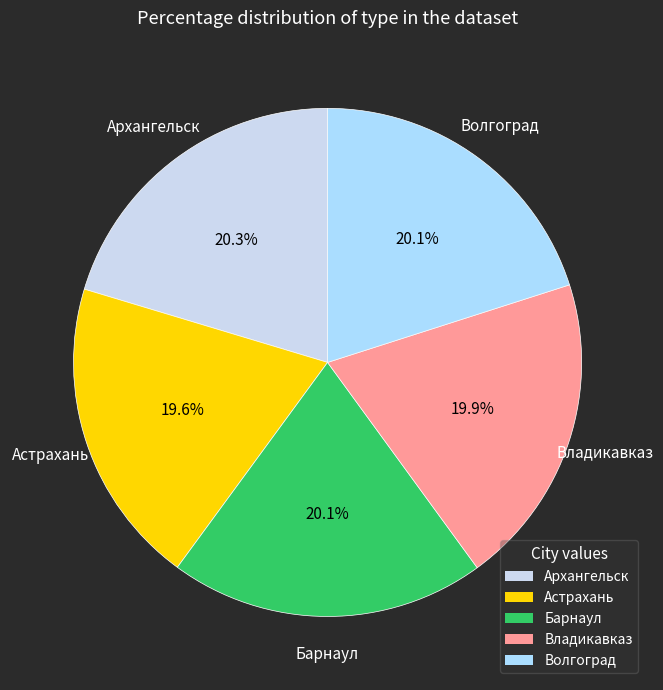

To the nearest percent, what portion does Владикавказ represent?

20%